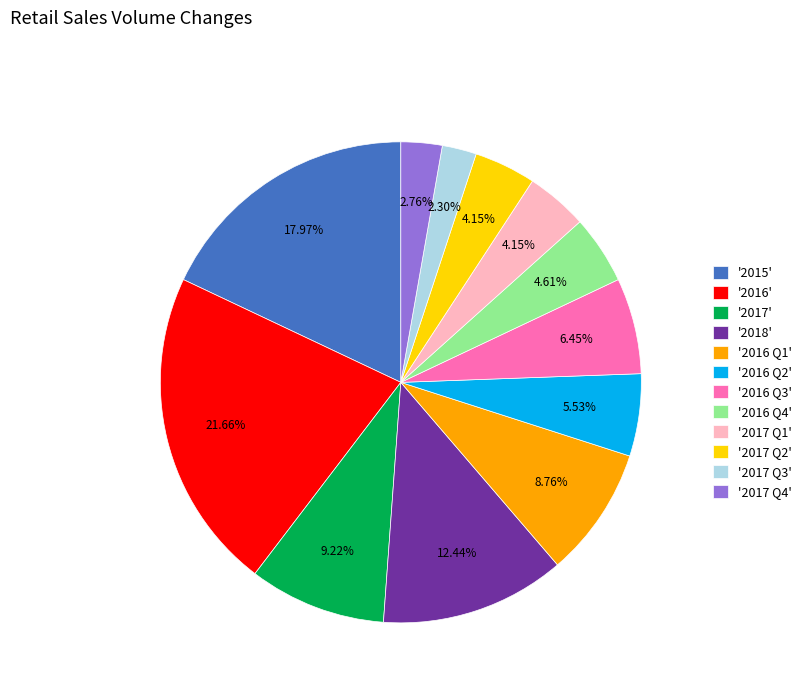

Which category has the biggest portion of the pie?

'2016'